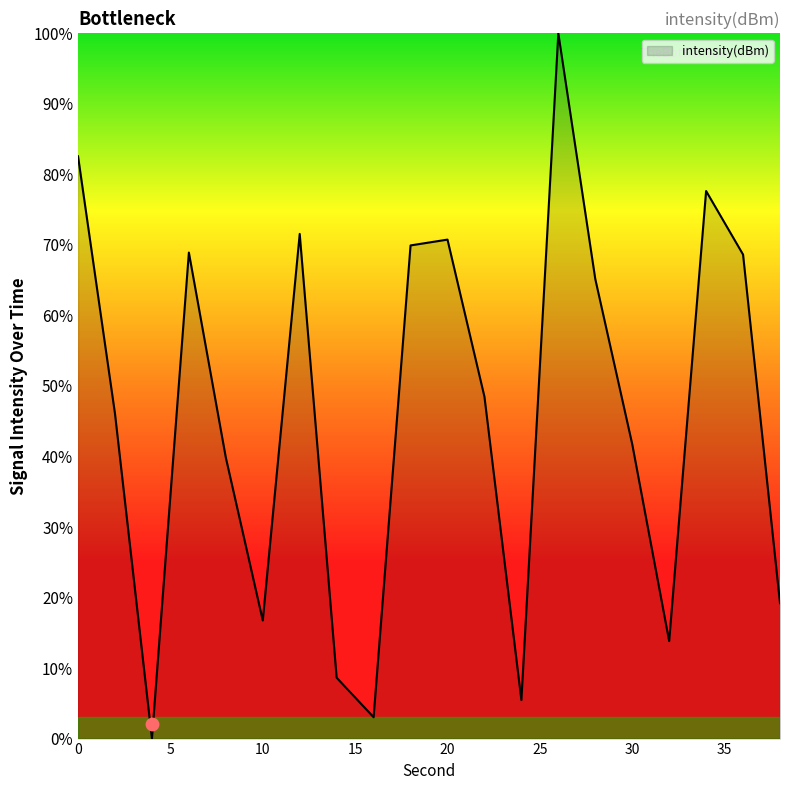

Which has a higher value, 34 or 16?

34